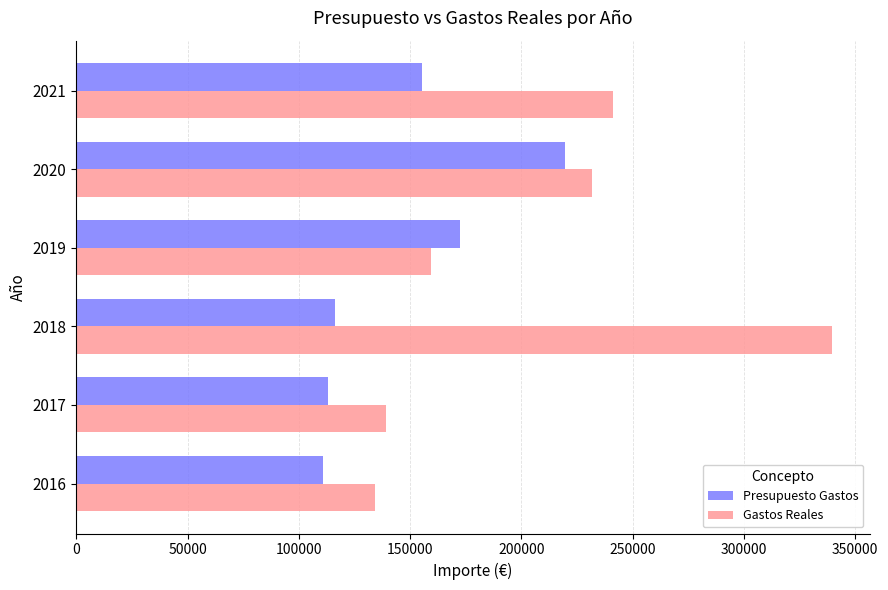

What is the maximum value for Gastos Reales?

339628.2